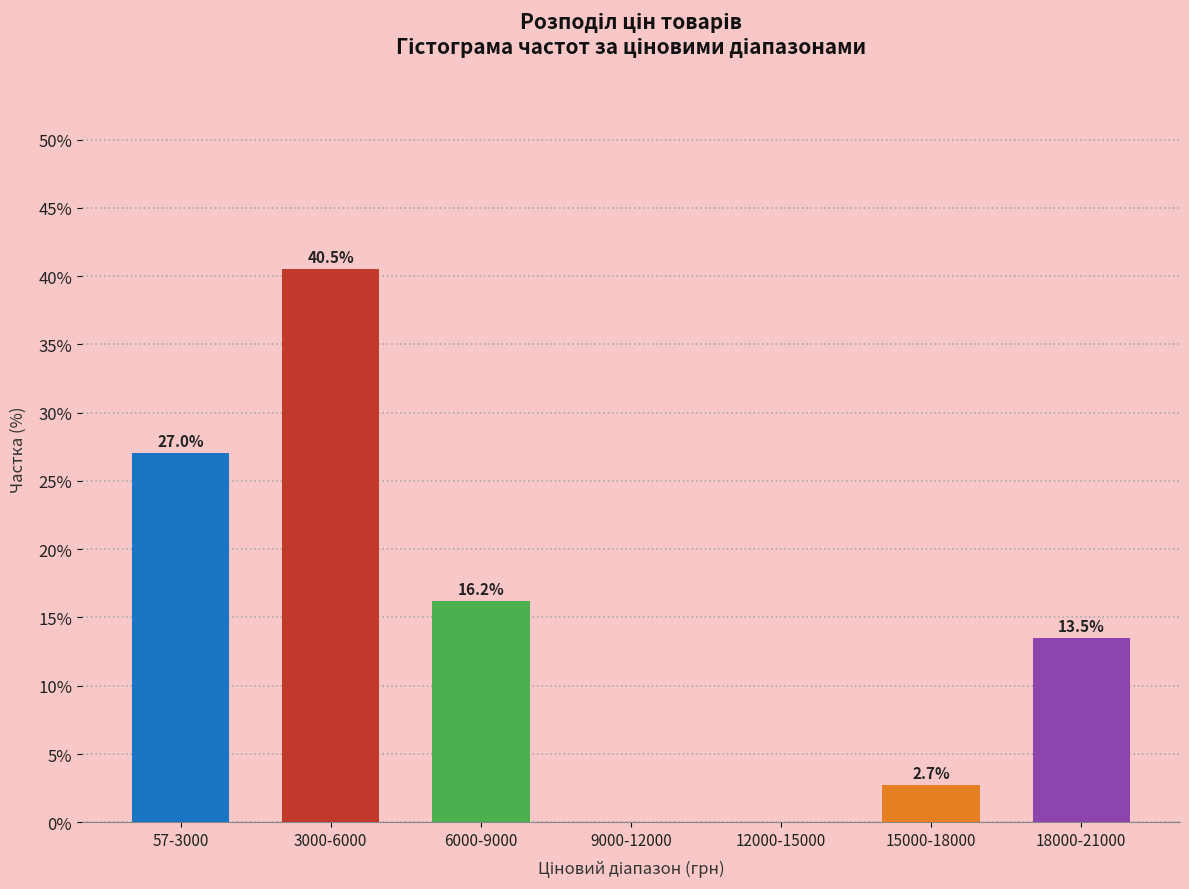

Reading left to right, what are all the values shown in this chart?

57-3000=27.0	3000-6000=40.5	6000-9000=16.2	9000-12000=0.0	12000-15000=0.0	15000-18000=2.7	18000-21000=13.5